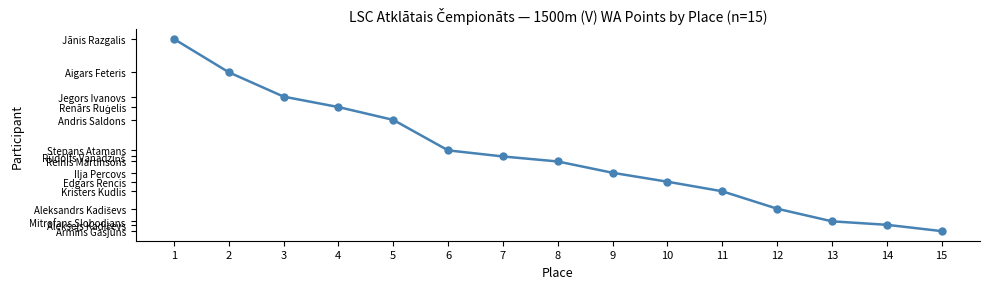

Does the chart have visible grid lines?

No